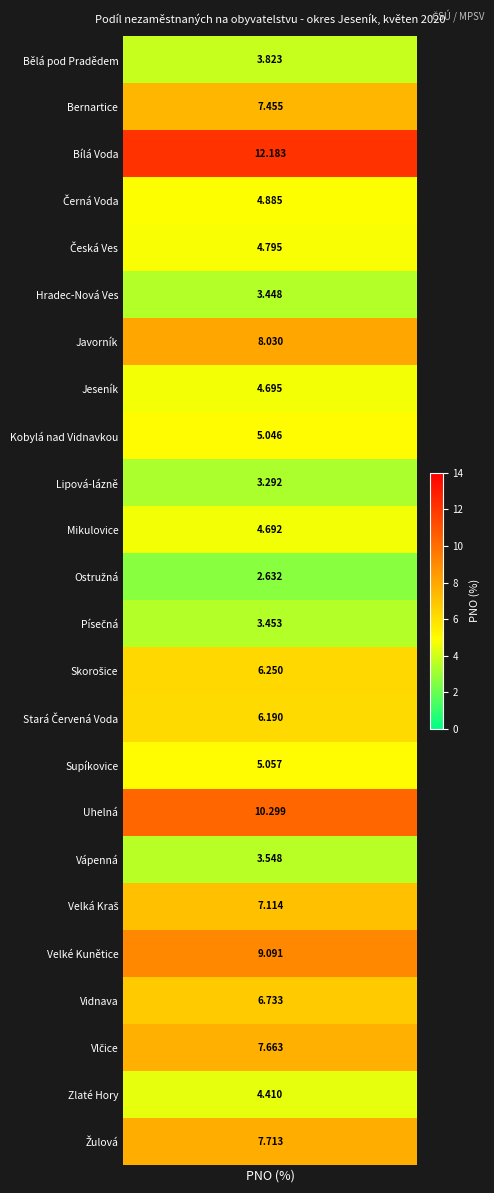

What is the minimum value shown in the chart?

2.6